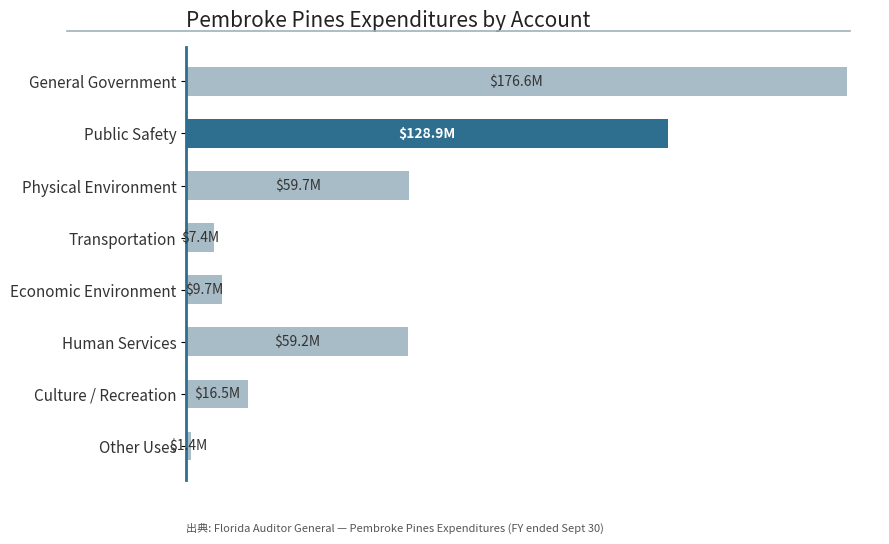

Does the chart contain stacked bars?

No